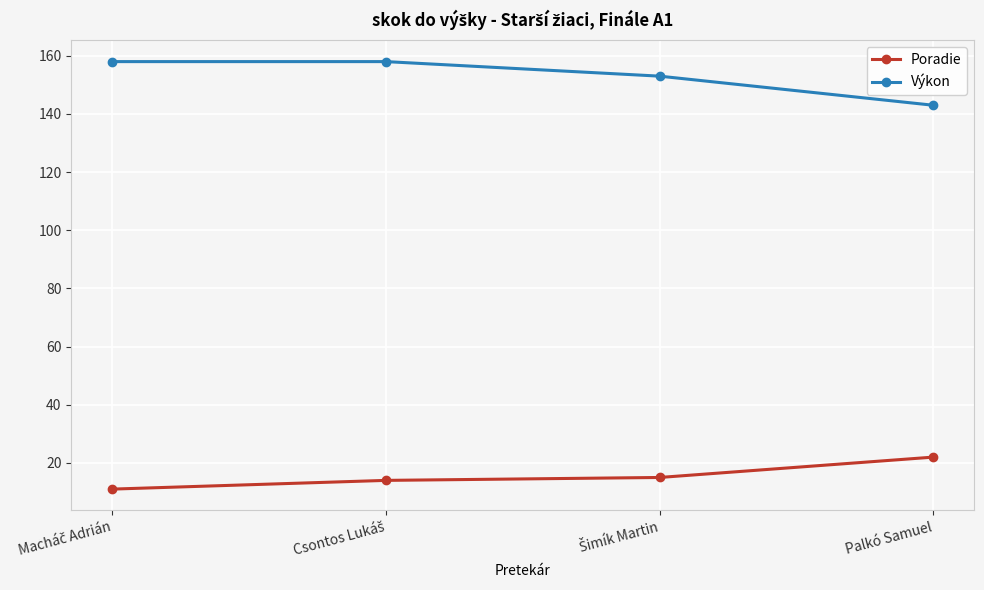

List the series in order of their peak value, lowest first.

Poradie, Výkon